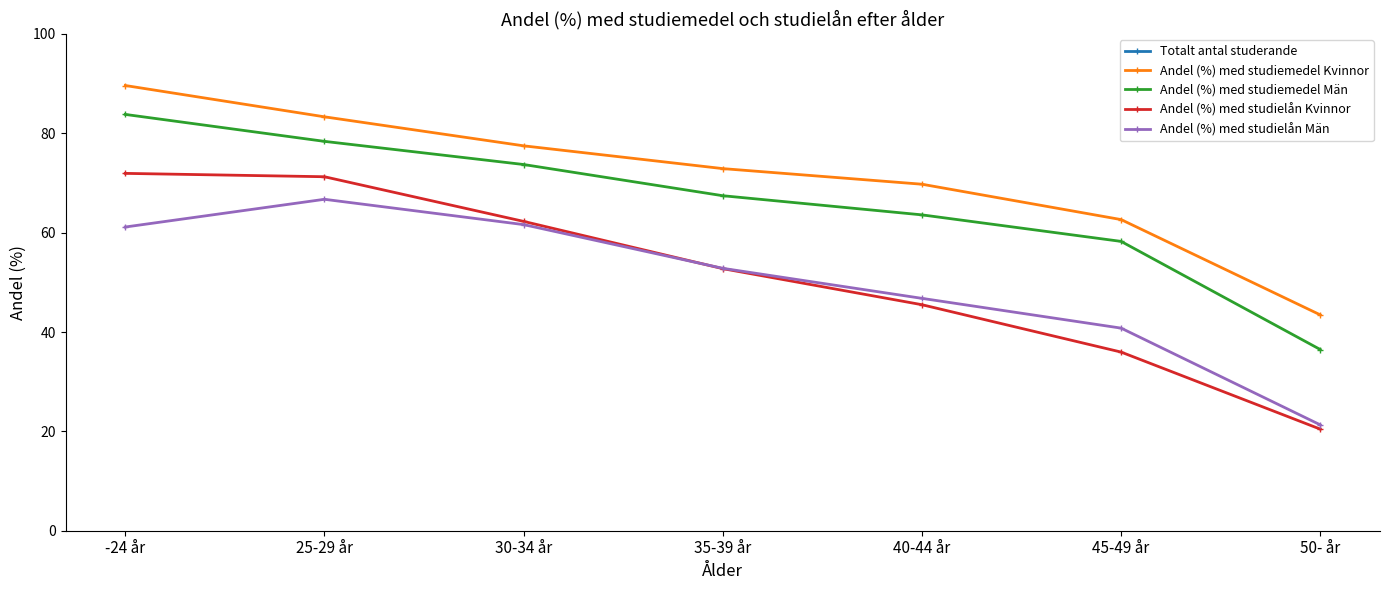

Reading left to right, list all the values displayed in this chart.

Totalt antal studerande: 20160.0	14945.0	10801.0	7228.0	4940.0	3637.0	3015.0
Andel (%) med studiemedel Kvinnor: 89.6	83.3	77.5	72.9	69.7	62.6	43.5
Andel (%) med studiemedel Män: 83.8	78.4	73.7	67.4	63.6	58.2	36.5
Andel (%) med studielån Kvinnor: 71.9	71.3	62.3	52.8	45.5	36.0	20.5
Andel (%) med studielån Män: 61.1	66.7	61.6	52.8	46.8	40.8	21.3